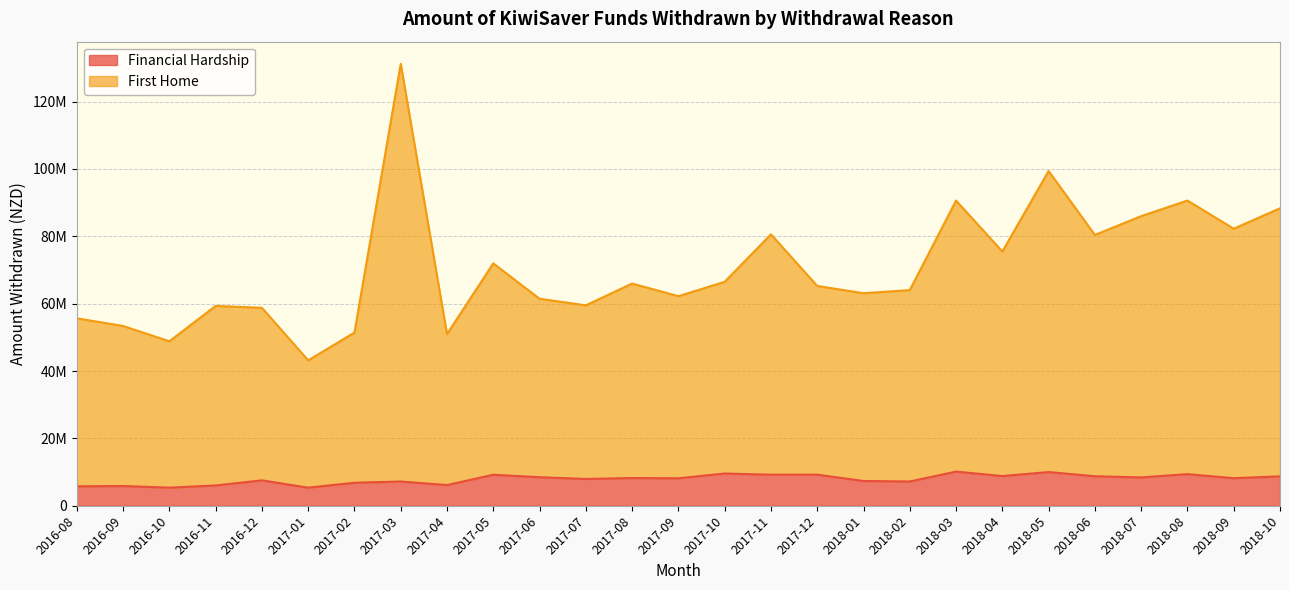

At which category is the sum across all series the highest?

2017-03